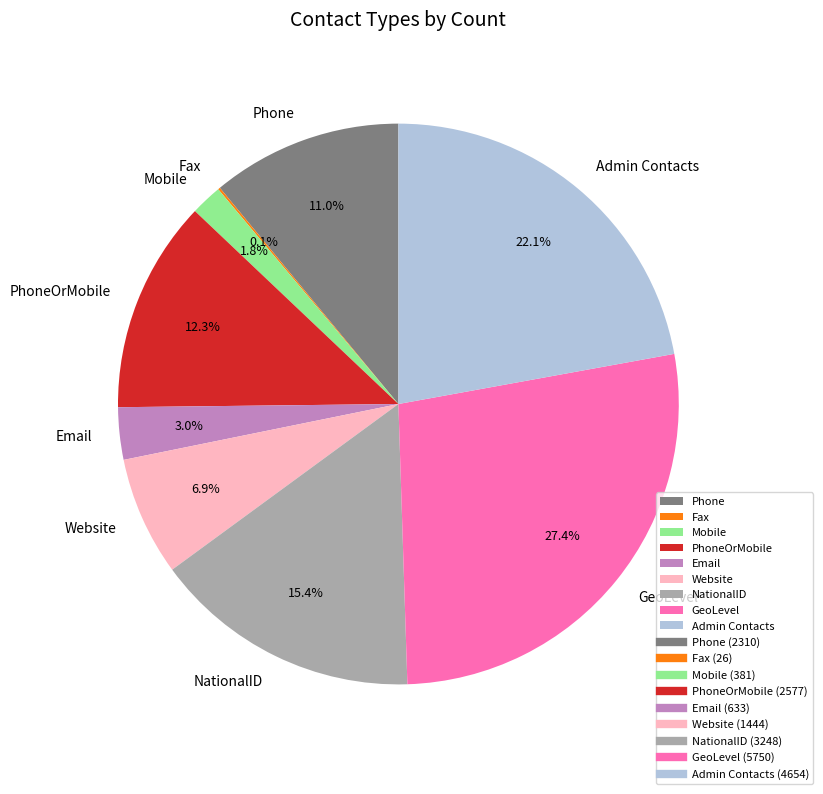

To the nearest percent, what percentage of the pie is Phone?

11%